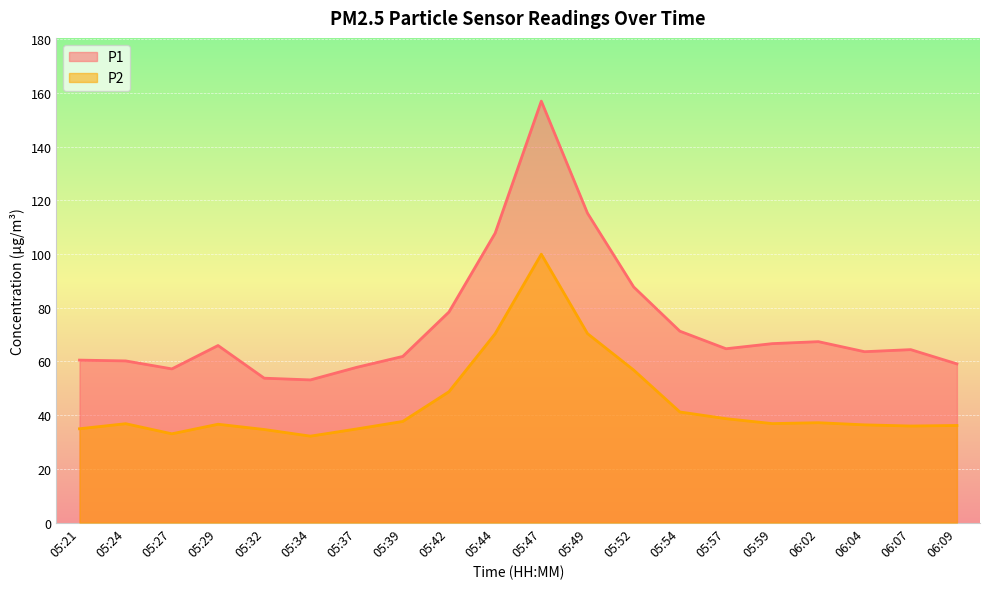

Where is the first local maximum for P1?

05:29